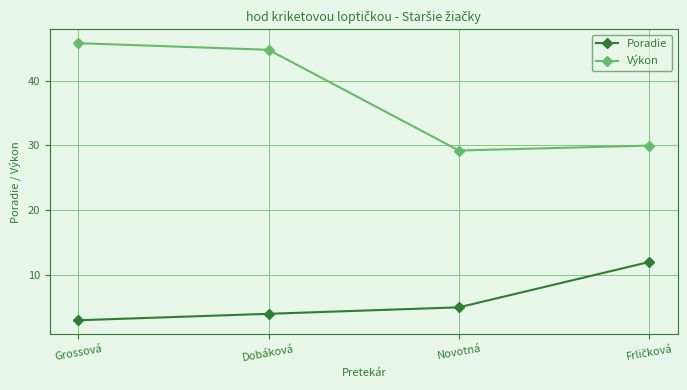

True or false: Poradie and Výkon intersect in this chart.

False